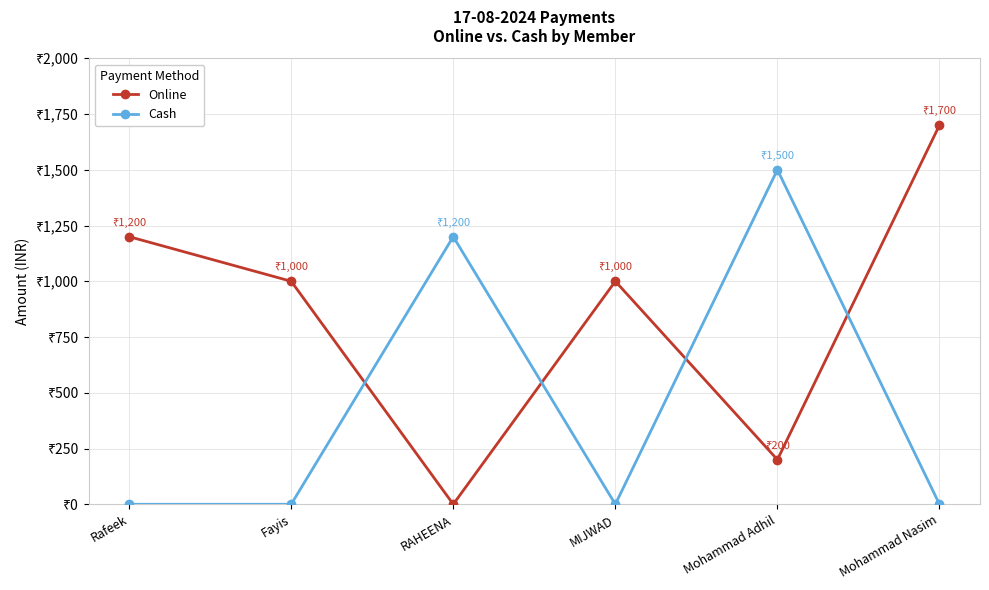

What is the difference between the maximum and minimum values in the Cash series?

1500